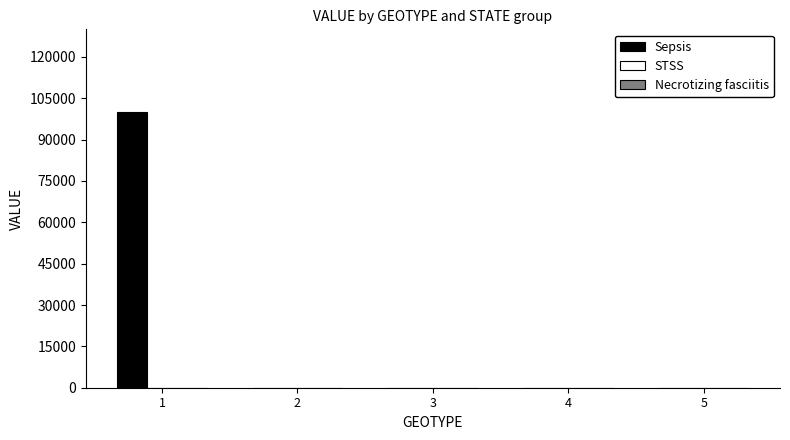

What is the sum of all values?

100000